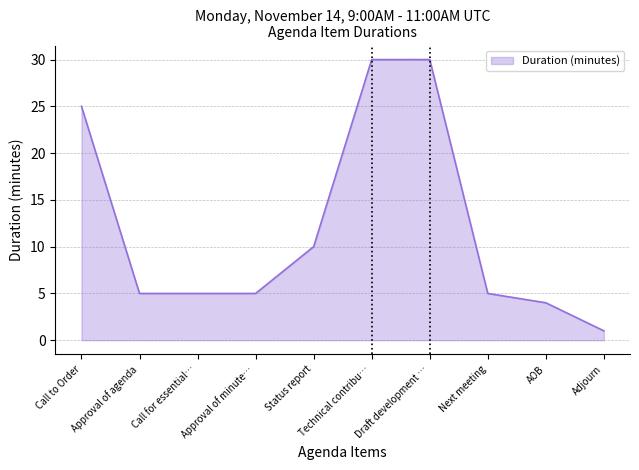

What is the difference between the maximum and minimum values?

29